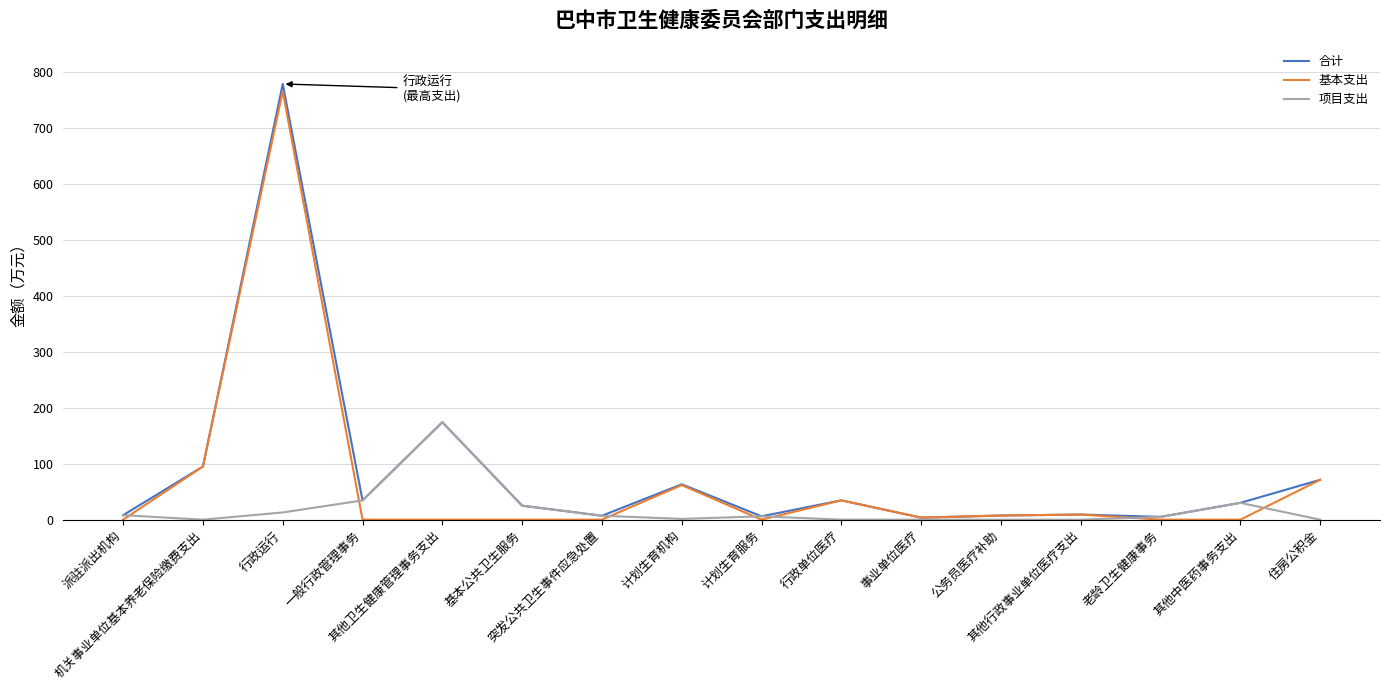

Rank the series by their maximum value, from lowest to highest.

项目支出, 基本支出, 合计